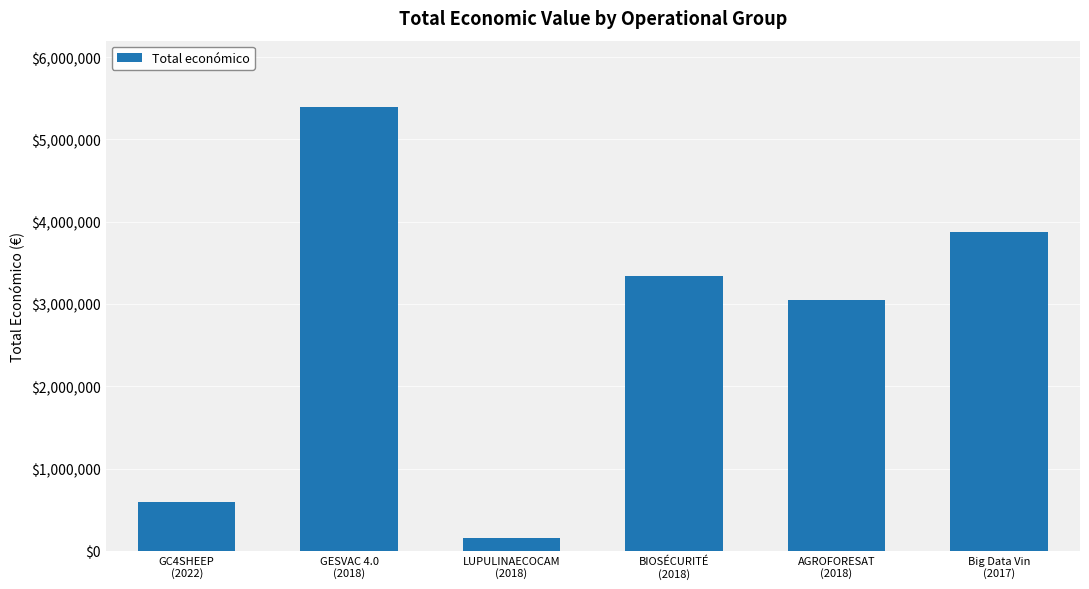

What is the greatest value displayed?

5390598